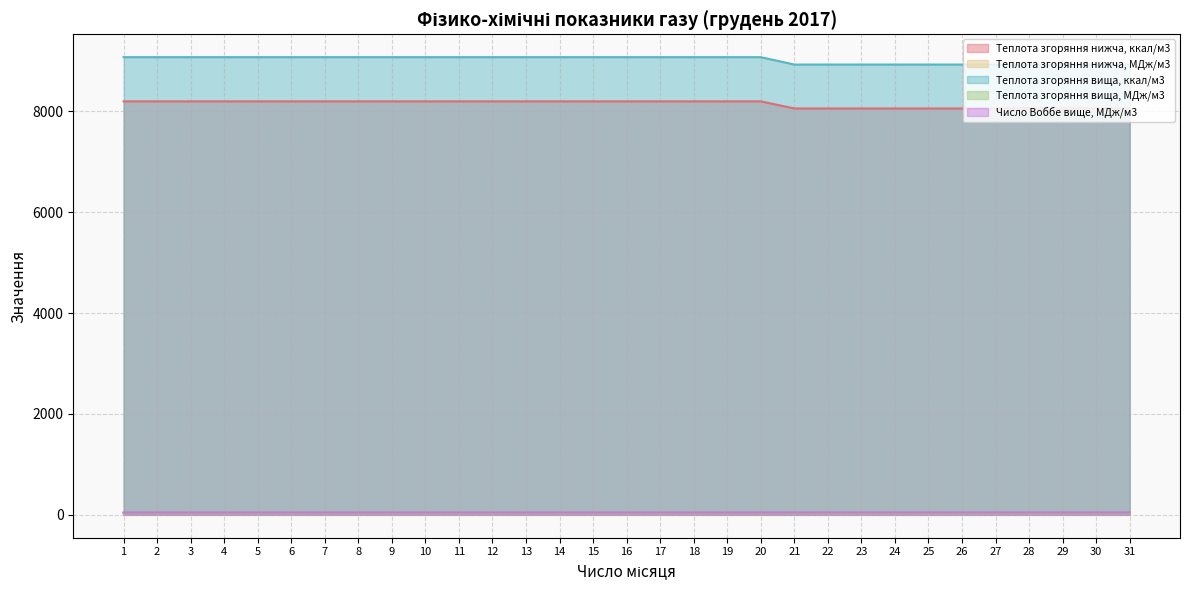

Does the chart have visible grid lines?

Yes